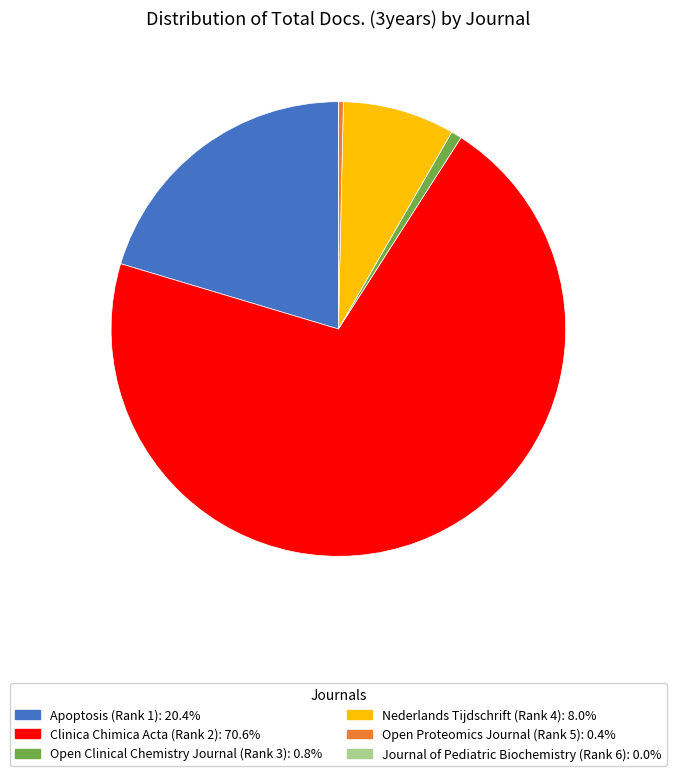

Do Nederlands Tijdschrift (Rank 4) and Apoptosis (Rank 1) together represent more than half of the pie?

No